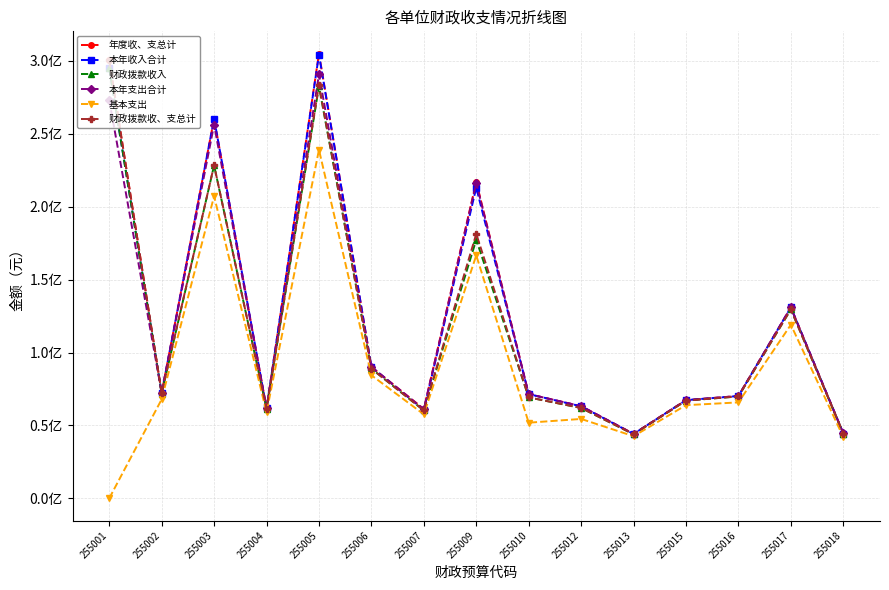

What is the approximate value of 年度收、支总计 at 255002?

72395626.2